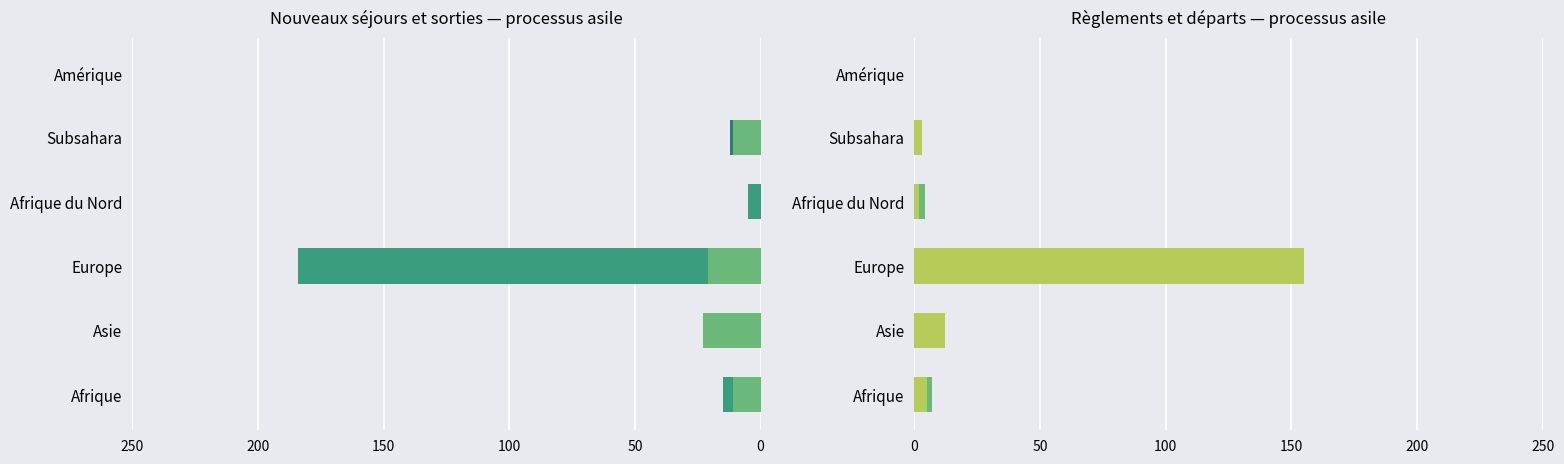

What is the maximum value shown in the chart?

184